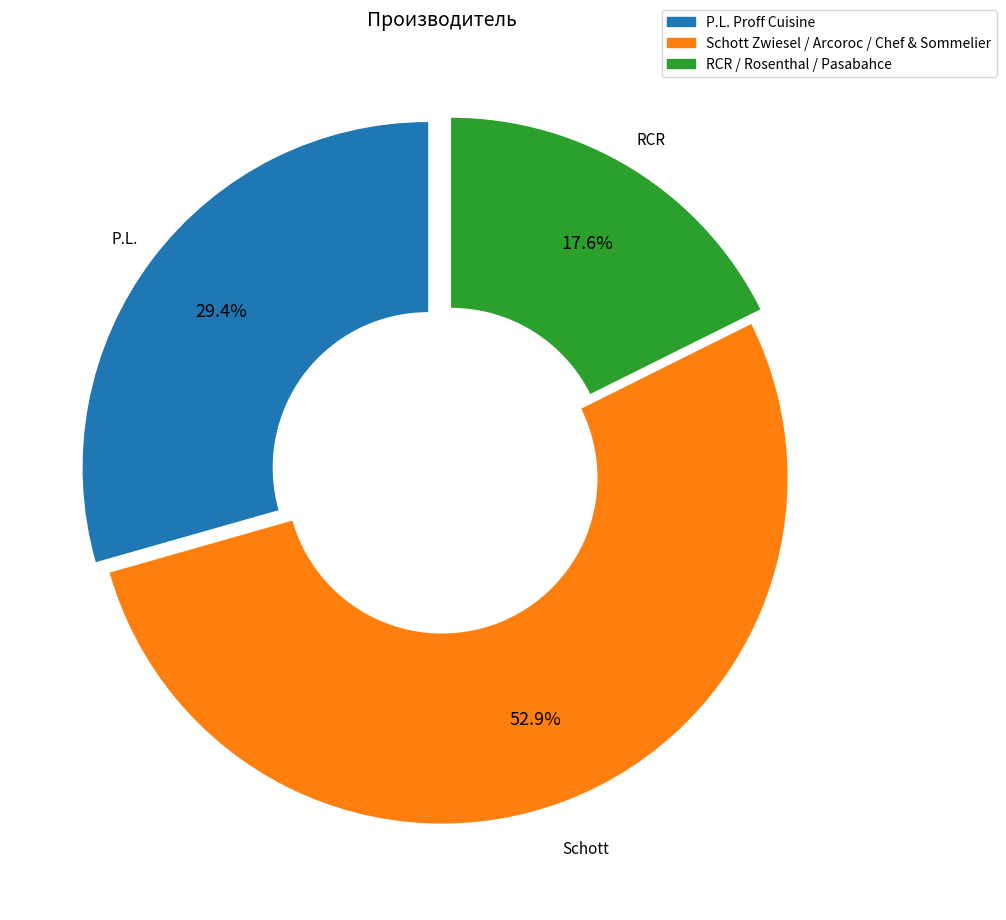

Is there any slice that represents more than half of the pie?

Yes